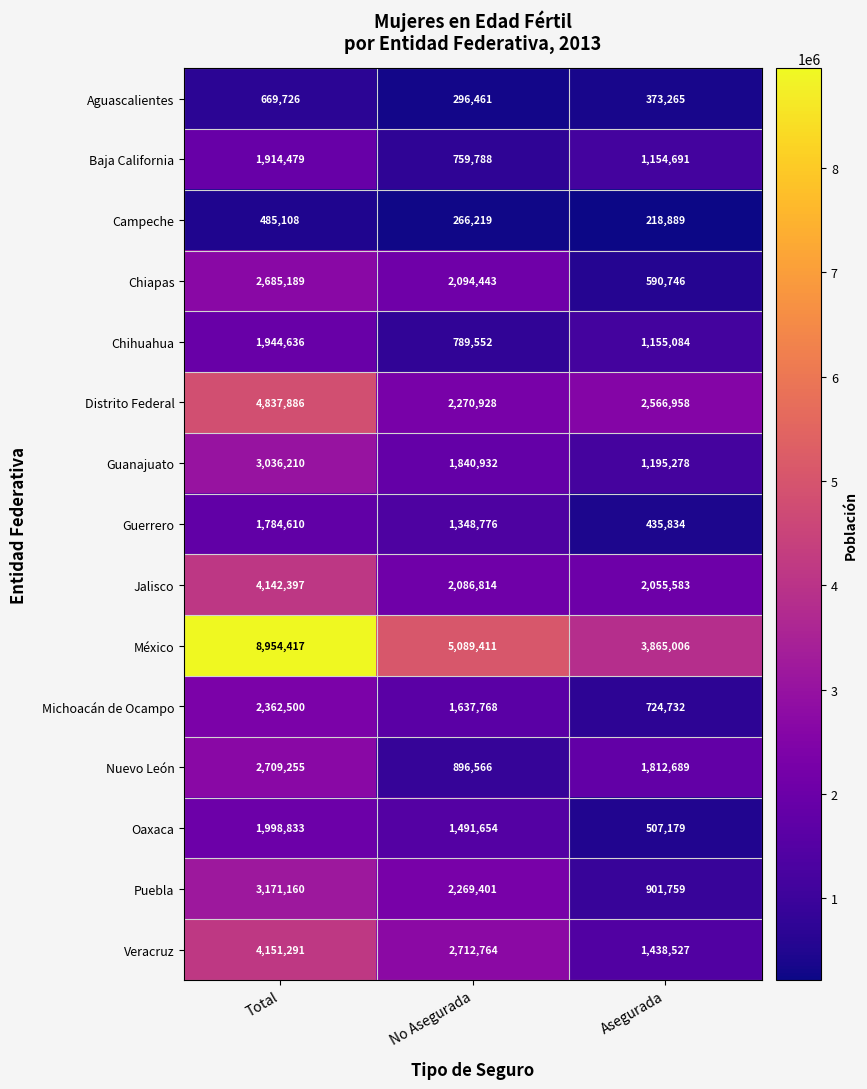

Which series has the largest range (max minus min)?

México